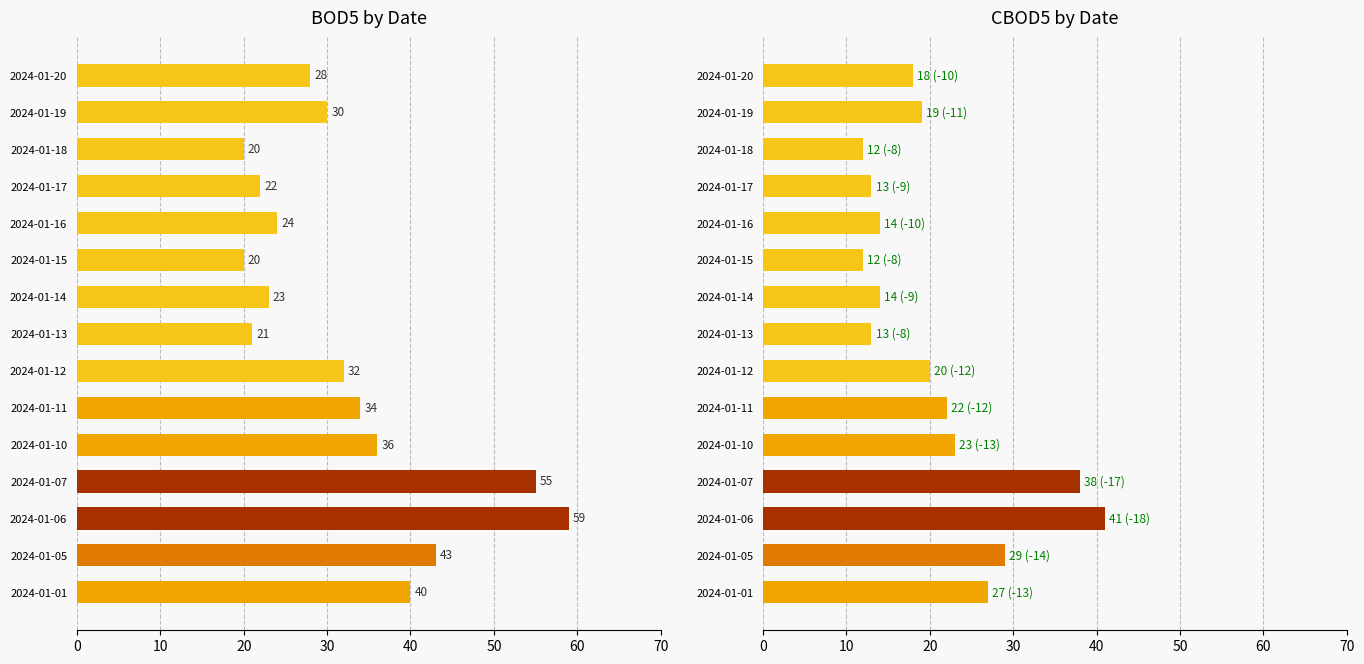

What is the smallest value displayed?

12